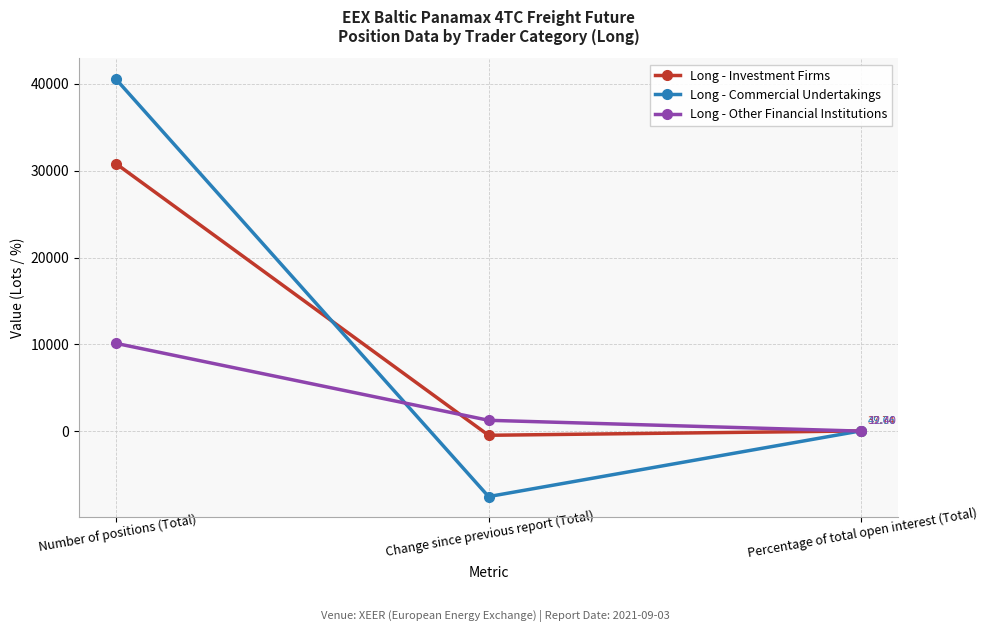

At how many categories does at least one series exceed 15832?

1